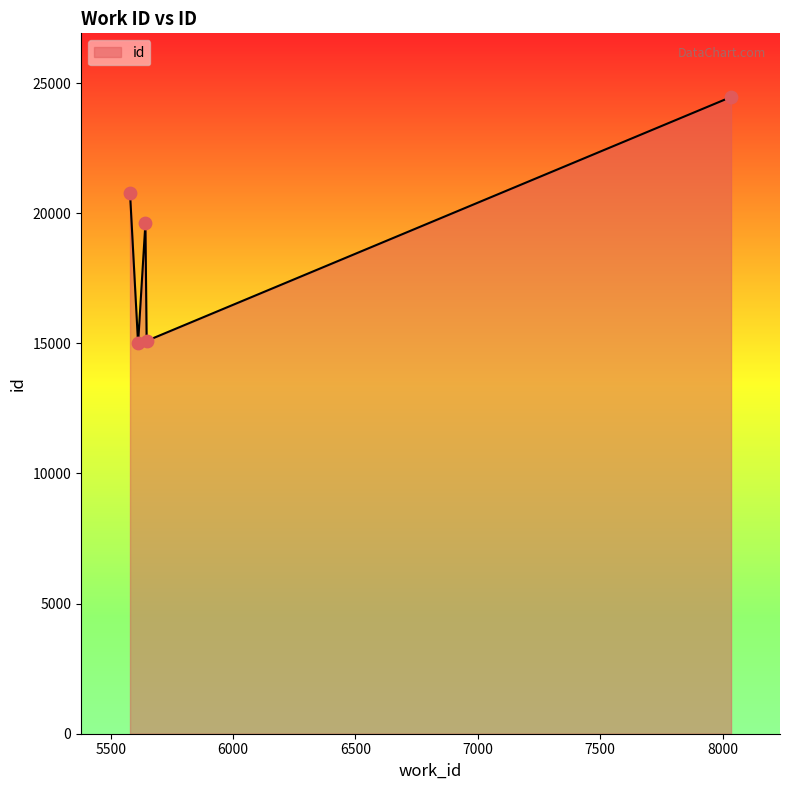

True or false: there are more than 1 points higher than both neighbors.

False